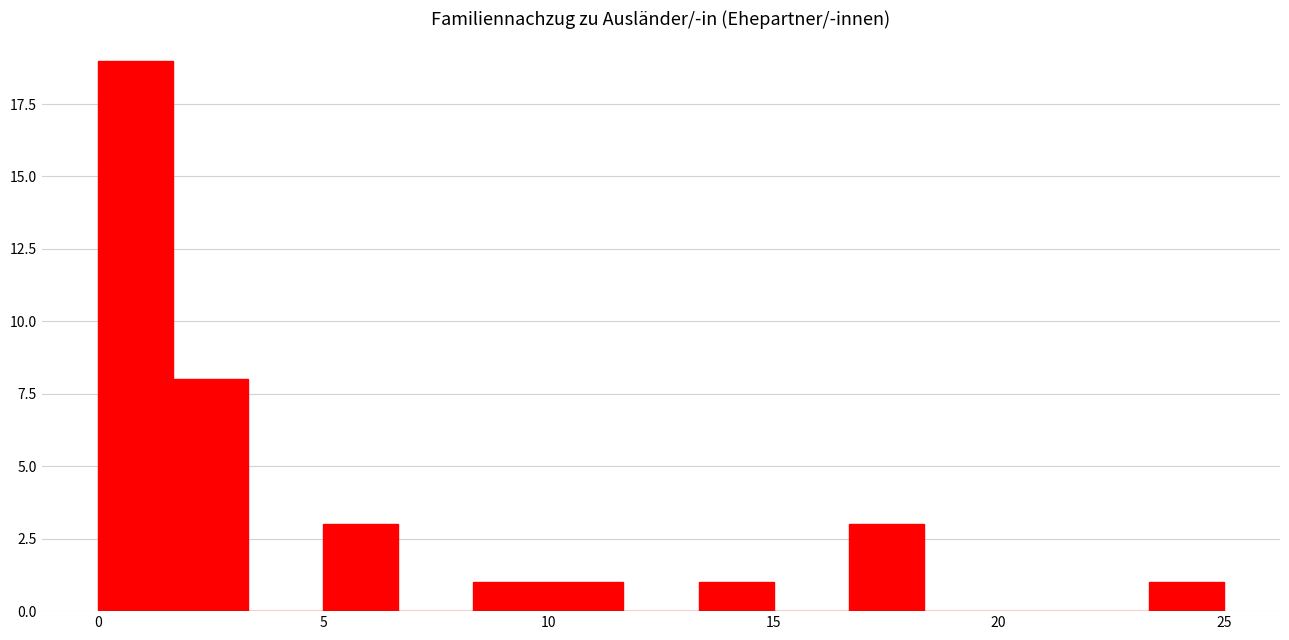

Read against the x-axis, roughly where is the centre of the tallest bar?

1.0